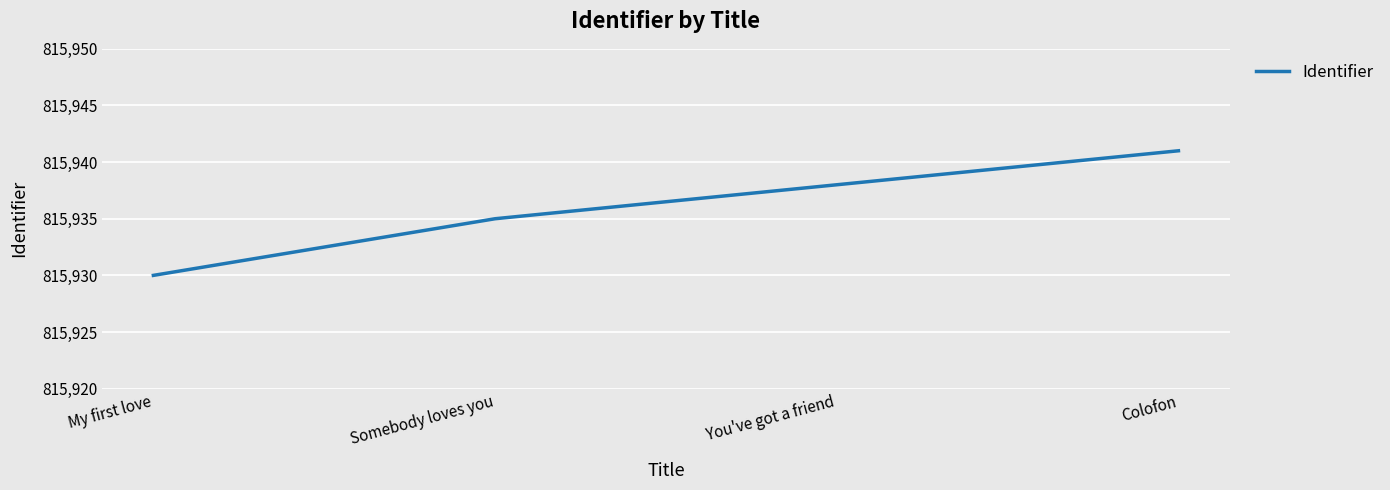

What position from the right is Colofon?

1